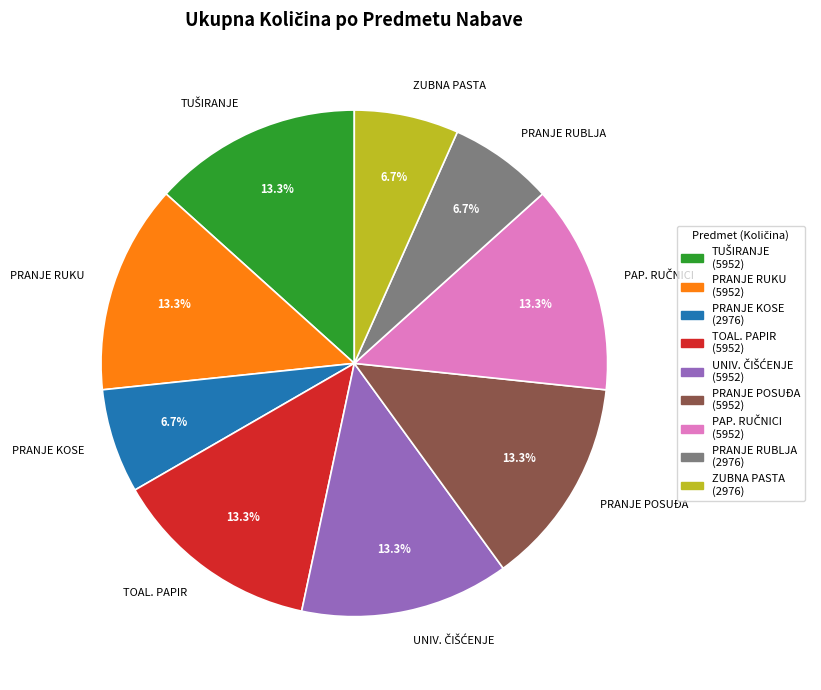

Is there a majority slice in this chart?

No